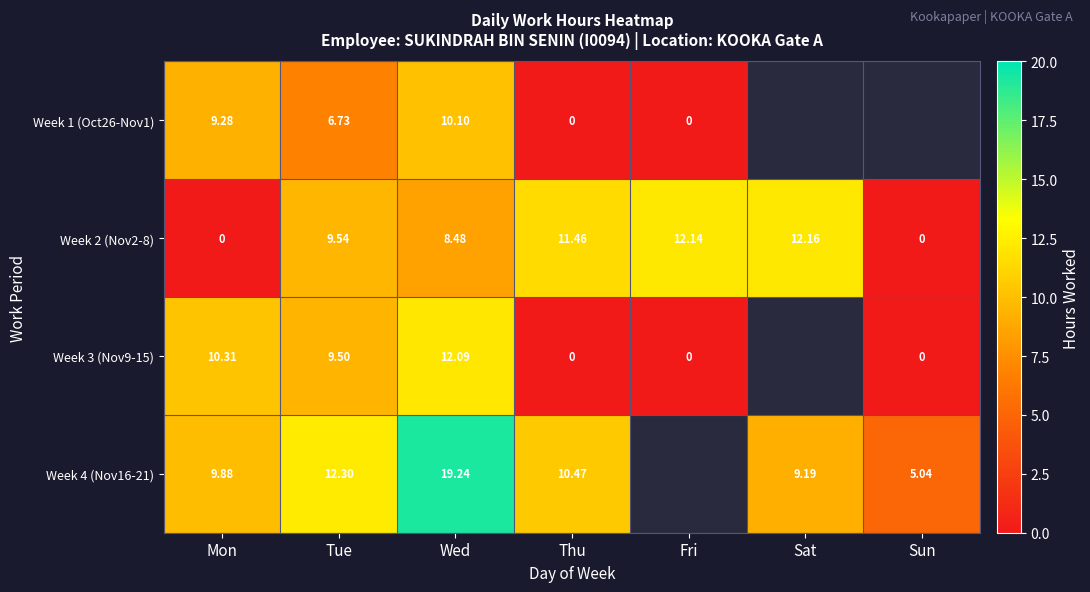

Which category has the highest value in the Week 2 (Nov2-8) series?

Sat